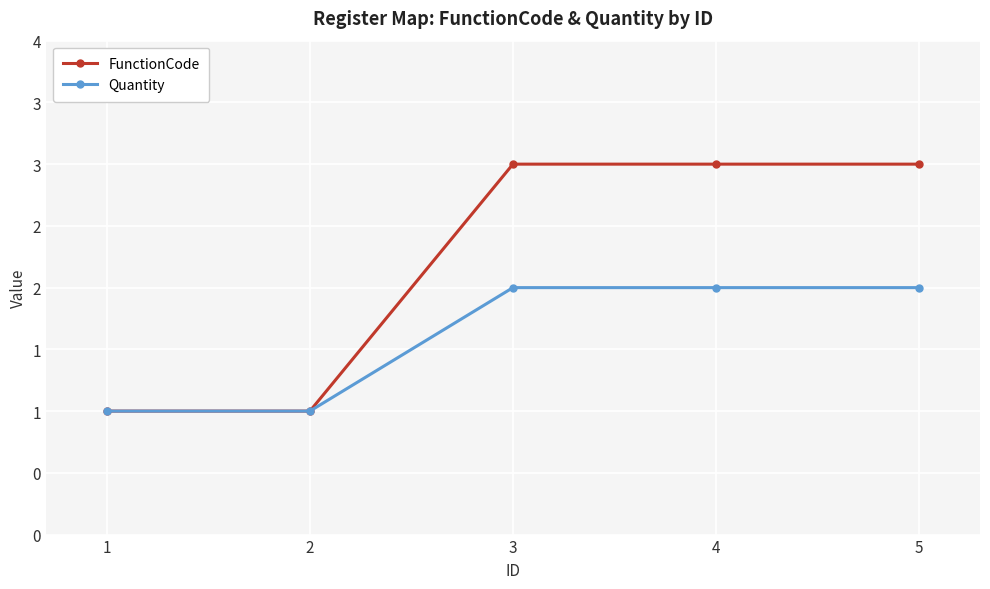

Between 3 and 5, which is larger?

3